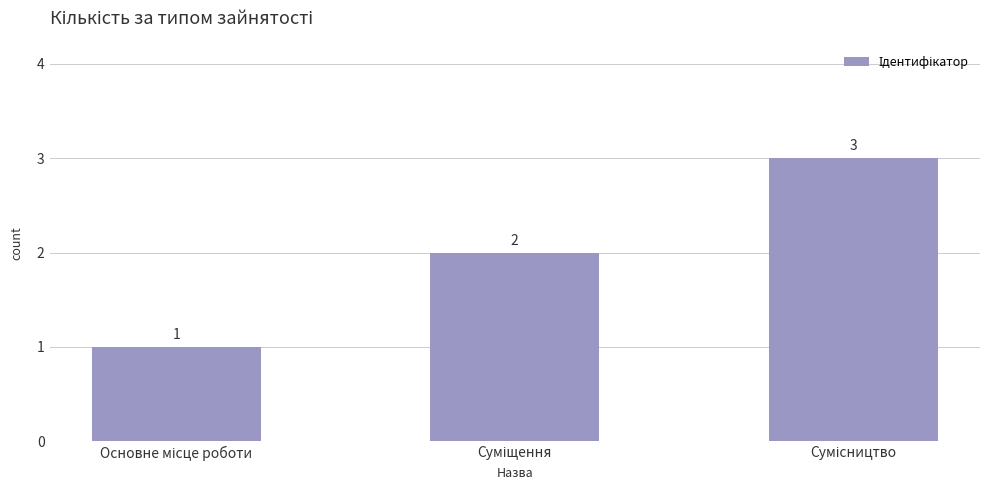

What is the greatest value displayed?

3